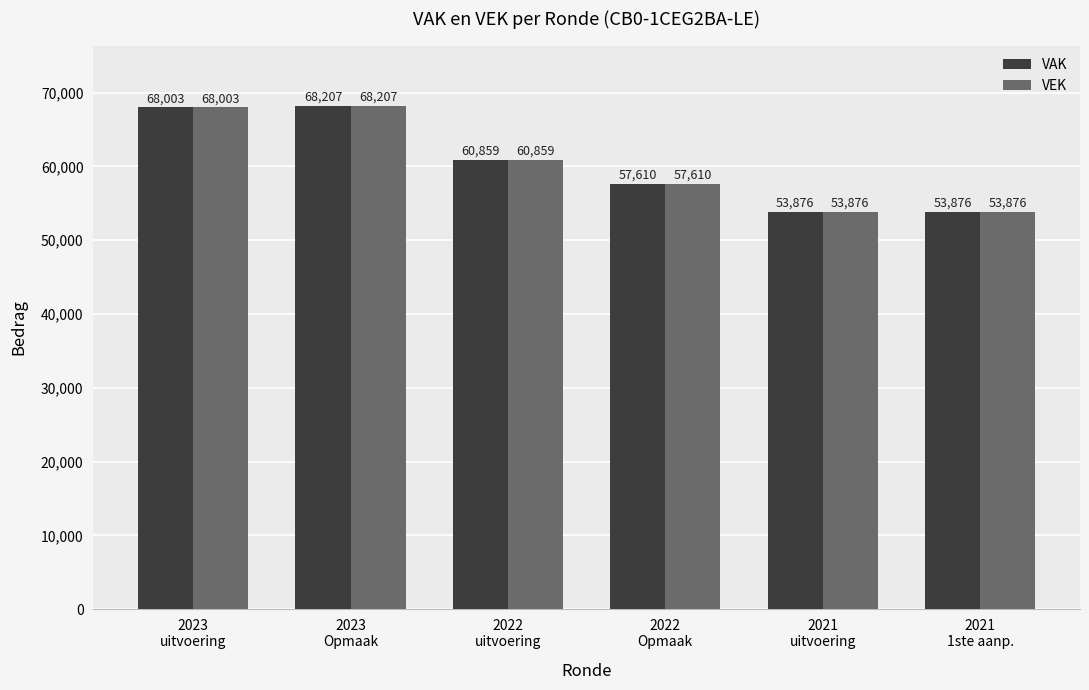

How many data points in VAK are less than 60859?

3